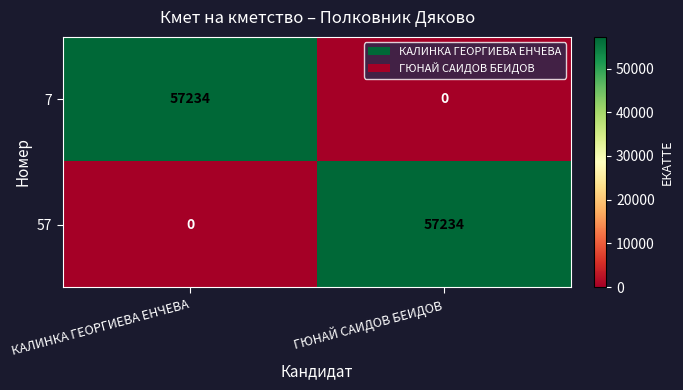

Rank the series at ГЮНАЙ САИДОВ БЕИДОВ from lowest to highest value.

7, 57